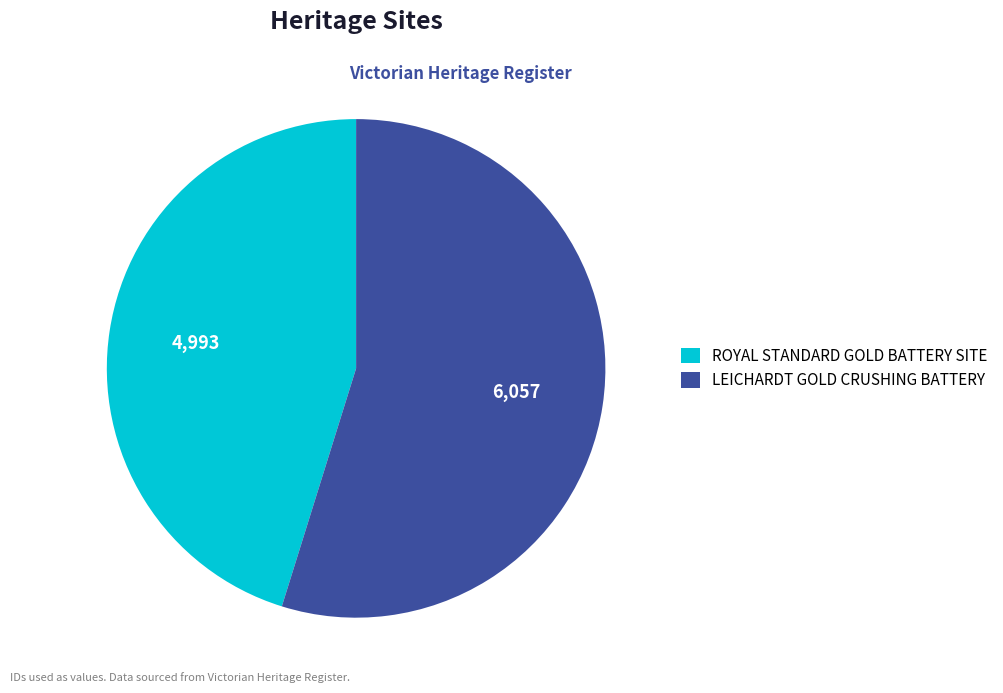

What is the largest slice in the pie chart?

LEICHARDT GOLD CRUSHING BATTERY